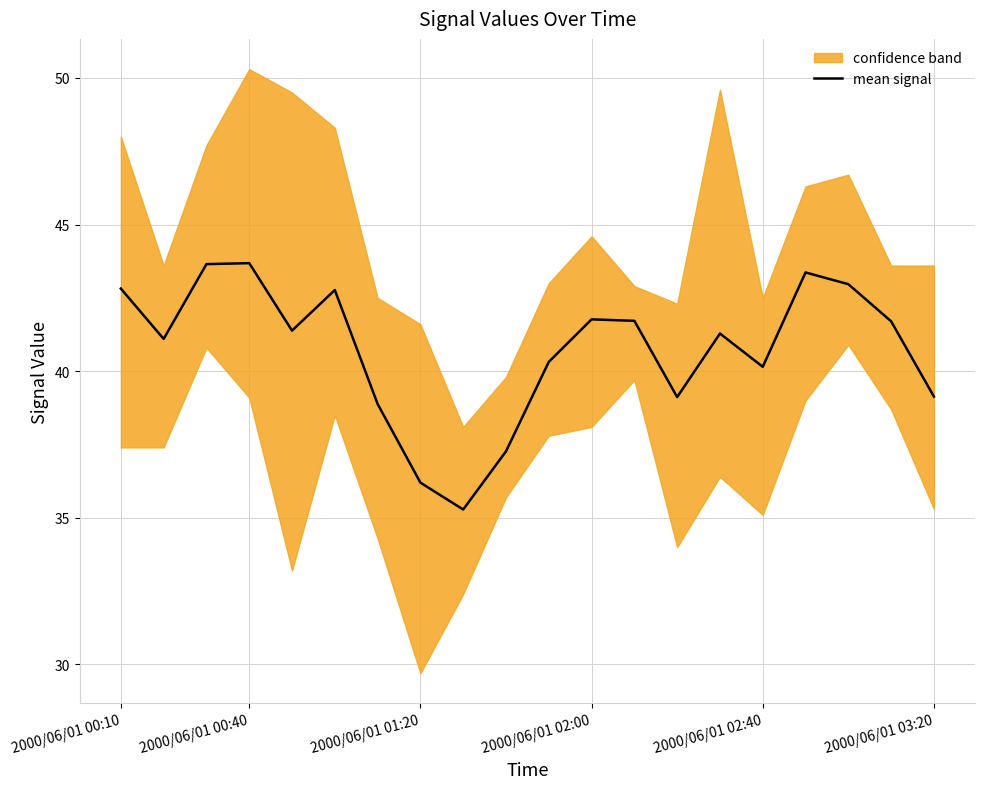

The value of mean signal at 2000/06/01 01:20 is 36.2. True or false?

True